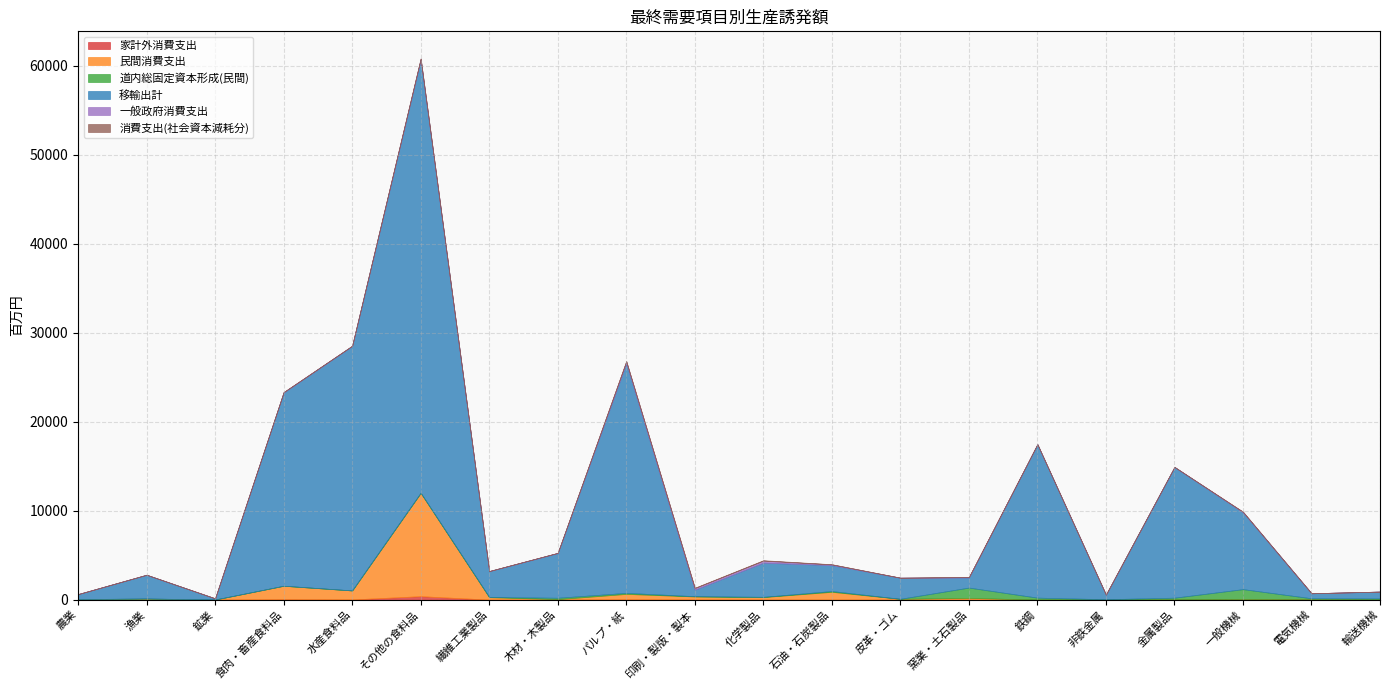

Where does the 一般政府消費支出 series first go above 19?

食肉・畜産食料品